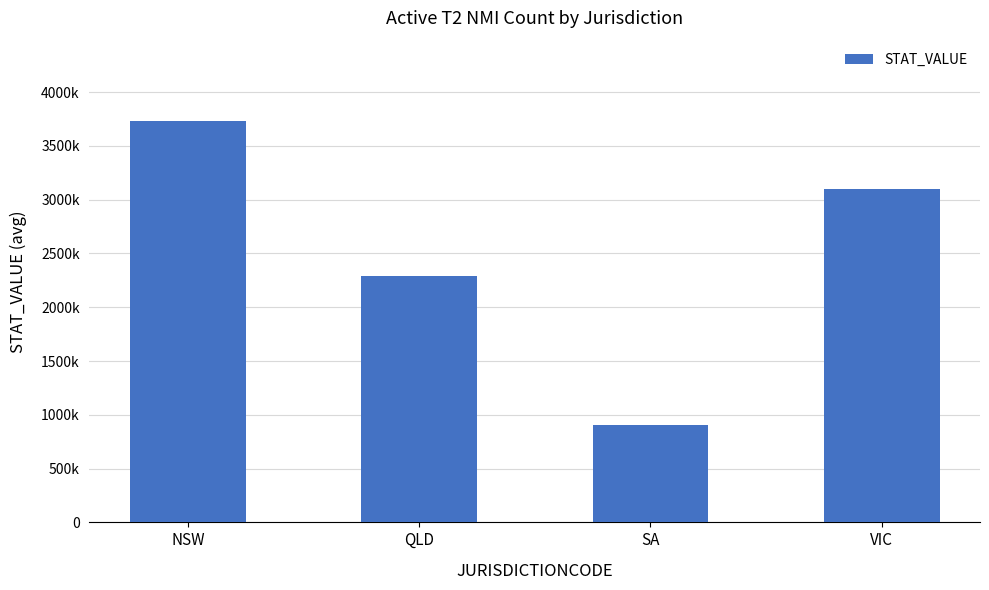

What is the change in value from NSW to QLD?

-1438342